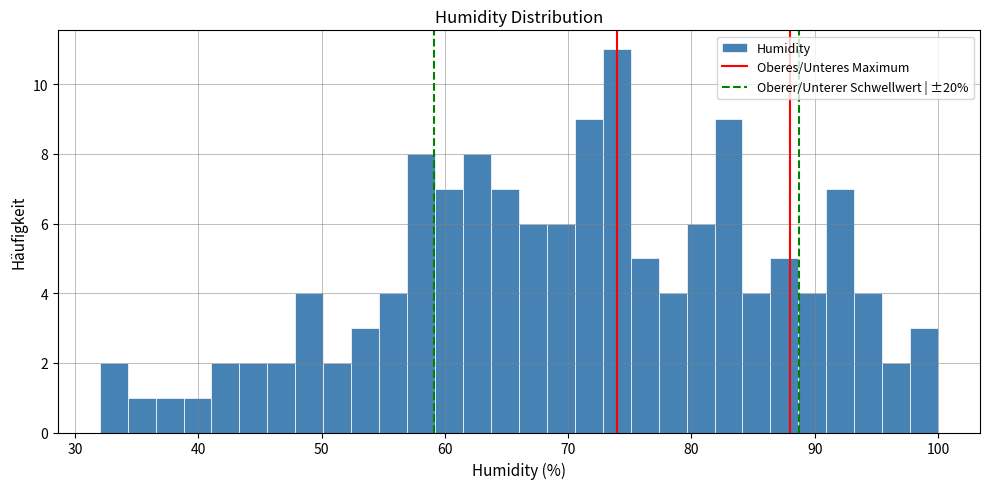

Read against the x-axis, roughly where is the centre of the tallest bar?

74